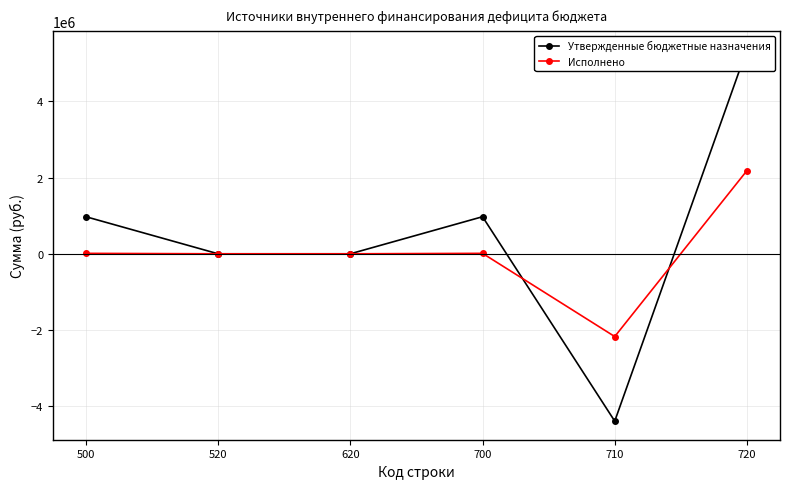

True or false: Утвержденные бюджетные назначения and Исполнено cross at least once.

True